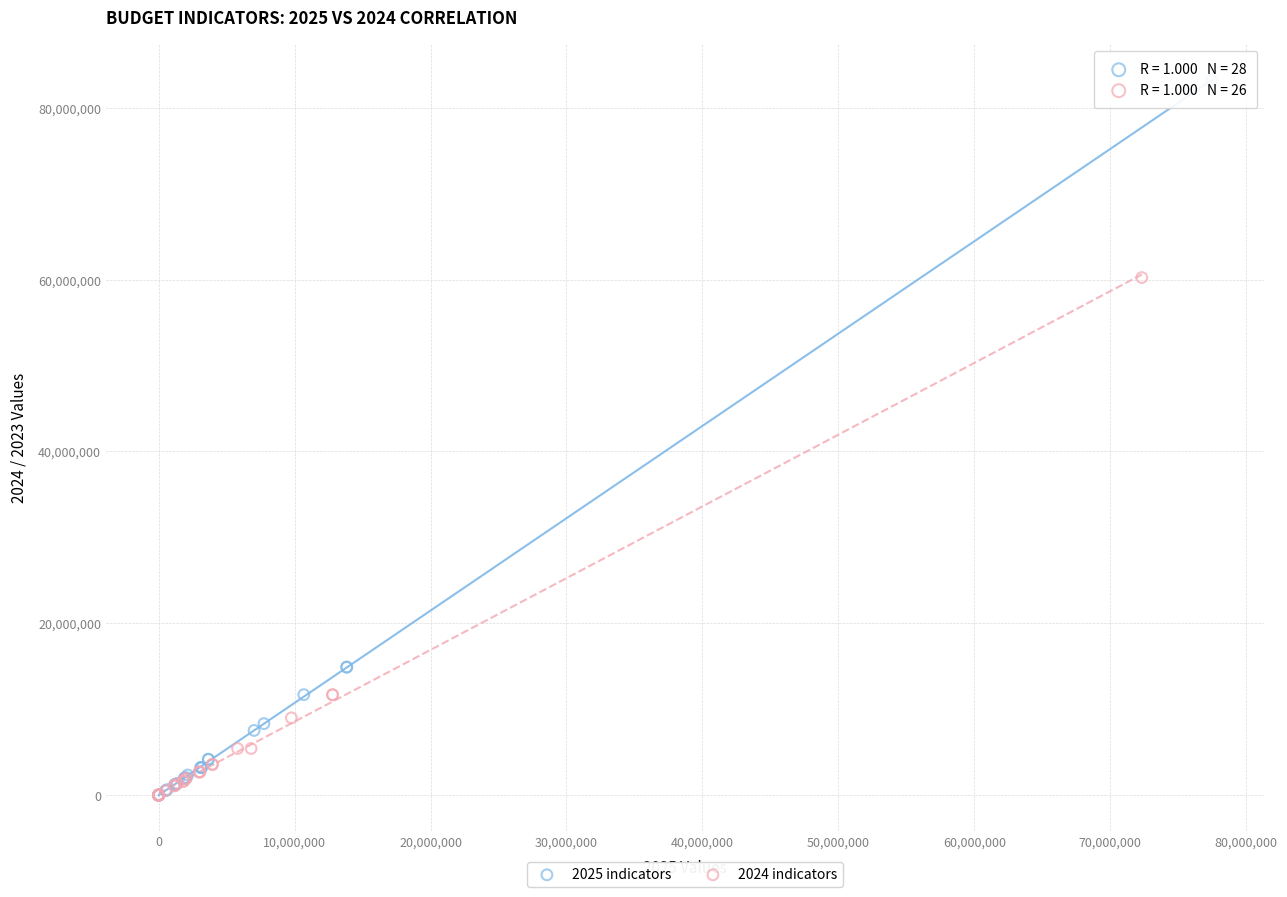

Which series reaches the maximum Y coordinate?

2025 indicators